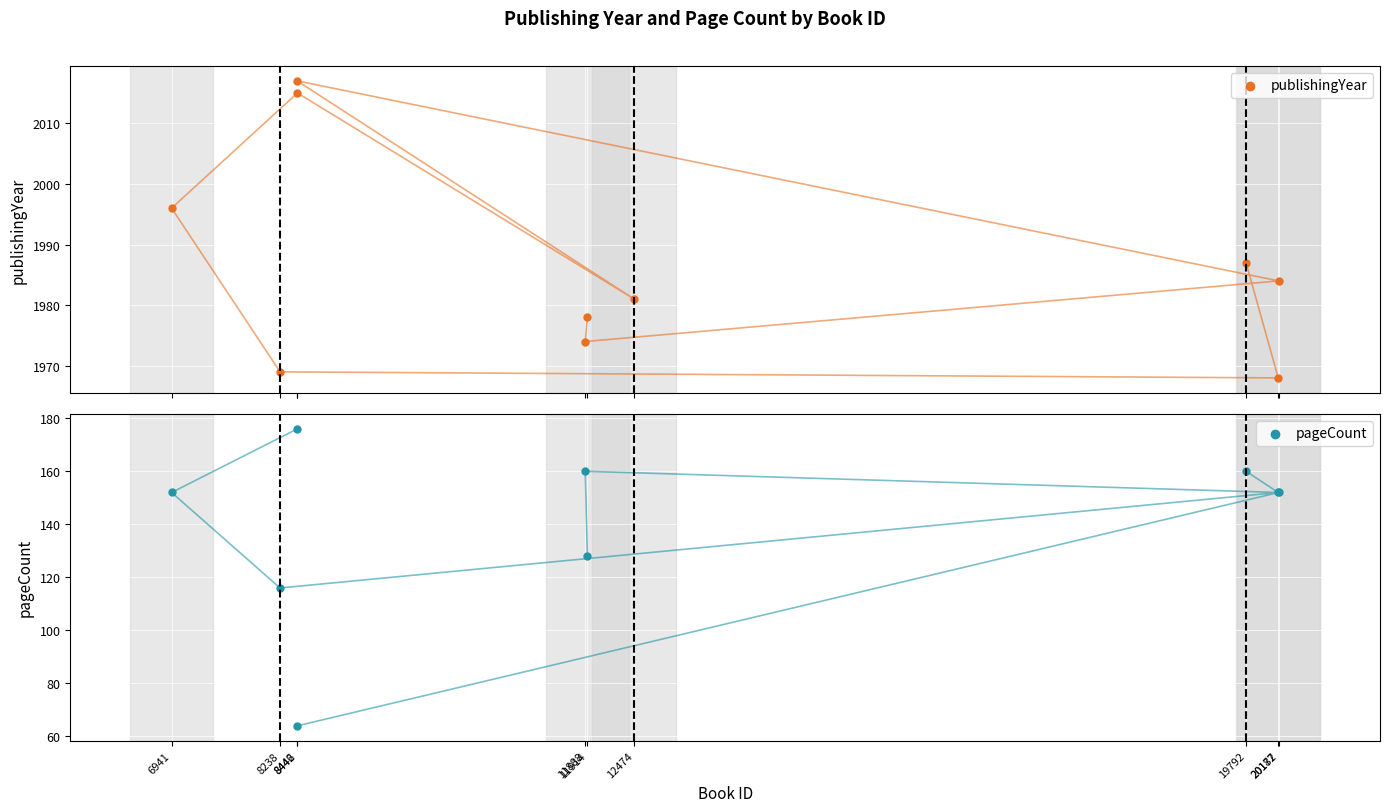

What are all the series names shown in the legend?

publishingYear, pageCount